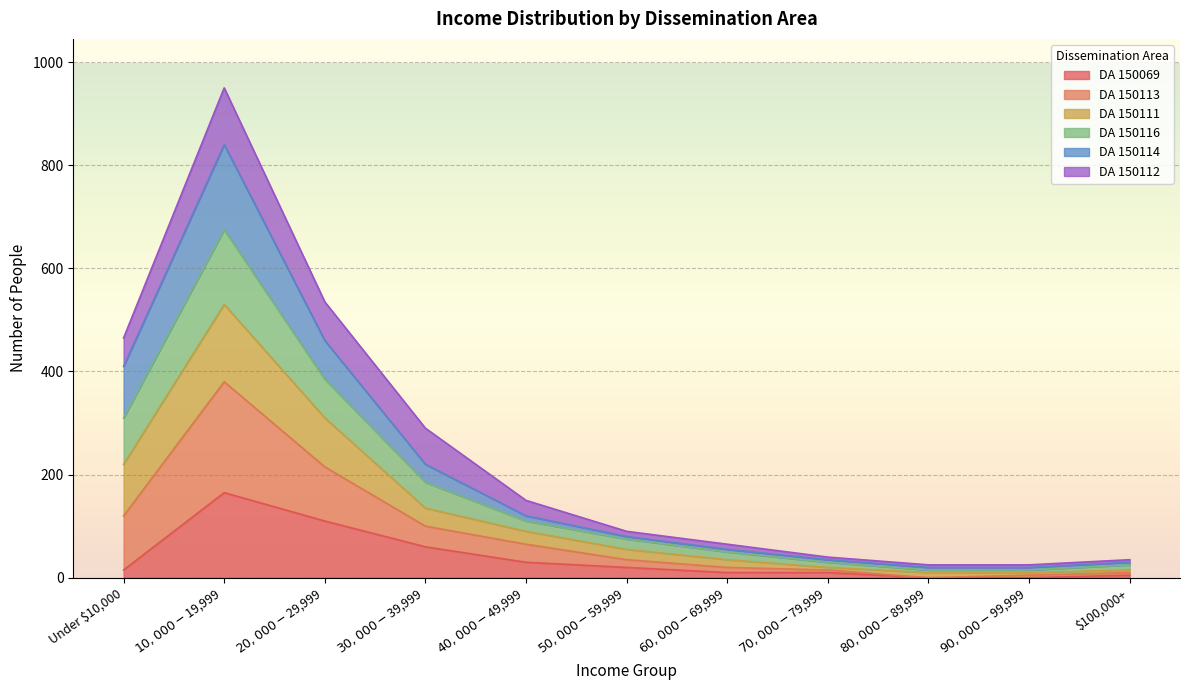

The DA 150069 series shows 165 at $10,000-$19,999. True or false?

True